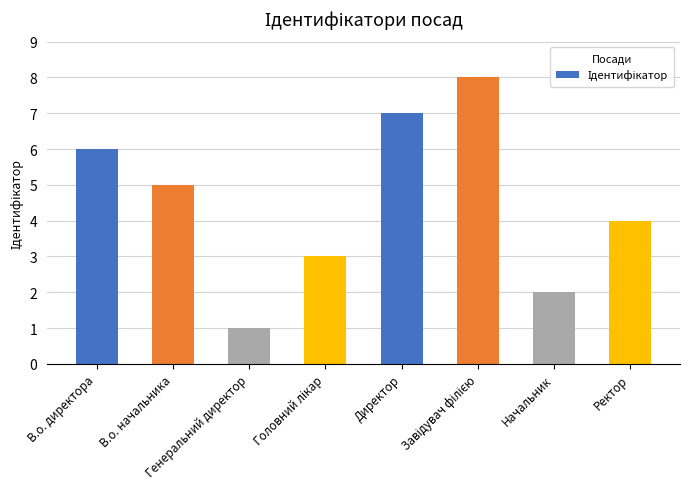

The chart shows a value of 3 at В.о. начальника. True or false?

False